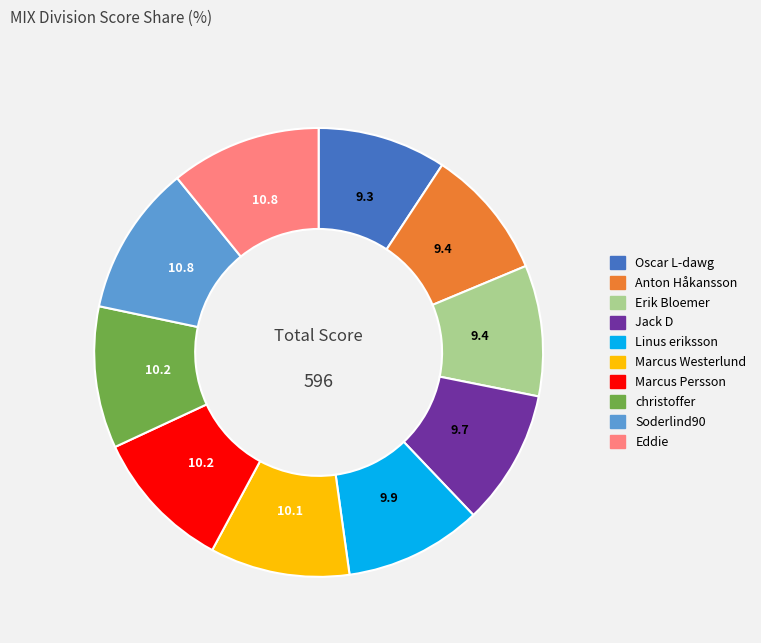

Combined, do Anton Håkansson and Erik Bloemer account for over 50%?

No